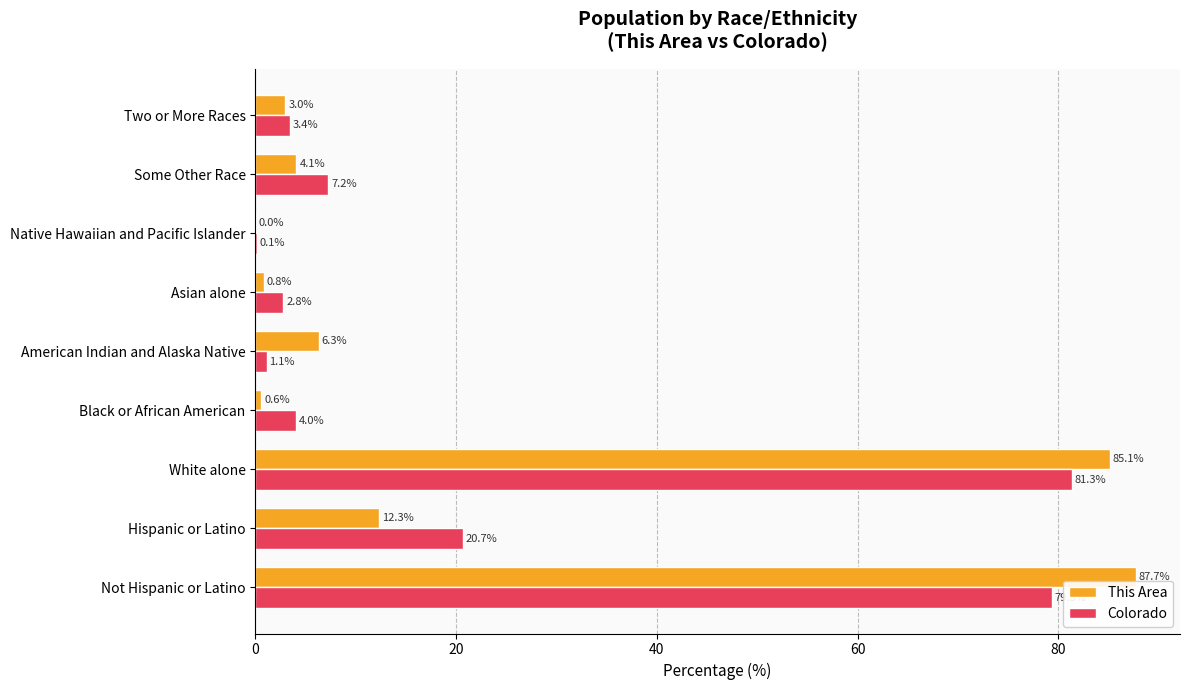

What is the sum of the This Area values at Some Other Race and American Indian and Alaska Native?

10.4